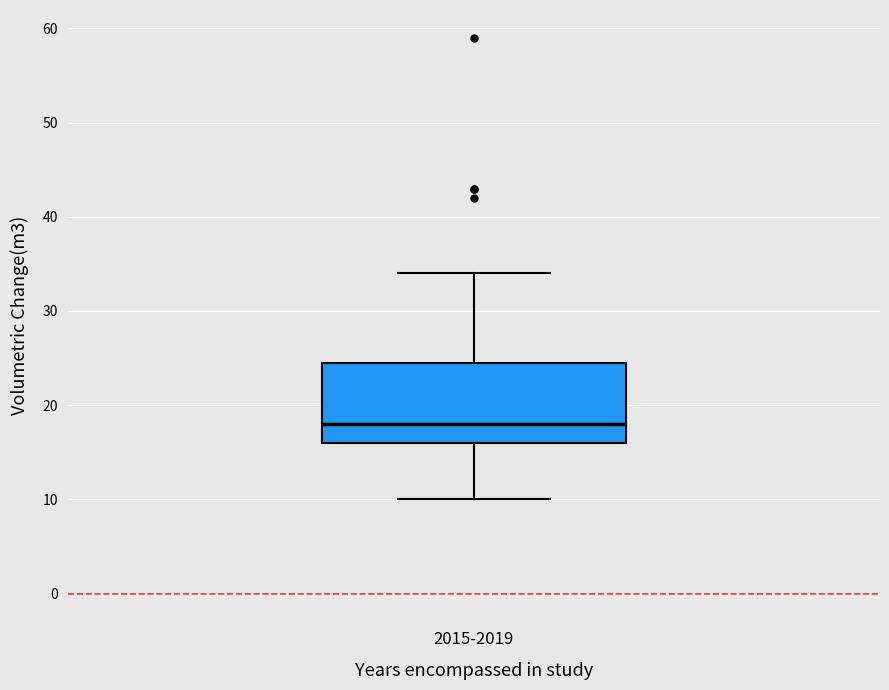

Where does the lower whisker of the box for 2015-2019 end on the y-axis? The values are not printed on the chart, so give them approximately, as read against the axis.

10